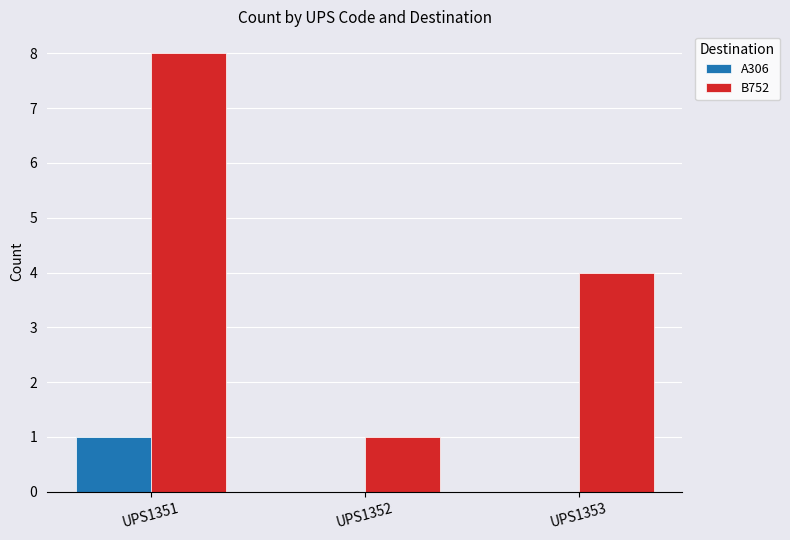

How many groups of bars are there?

3